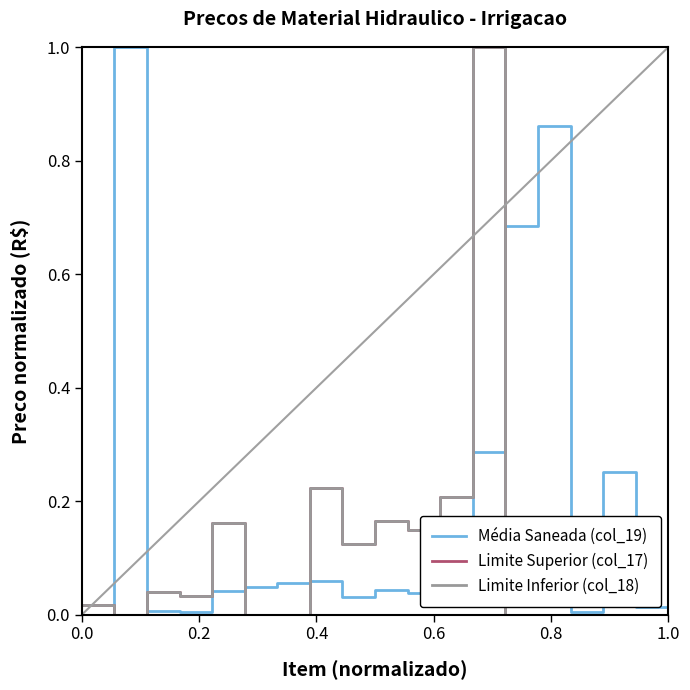

How many intersections are there between Média Saneada (col_19) and Limite Superior (col_17)?

6